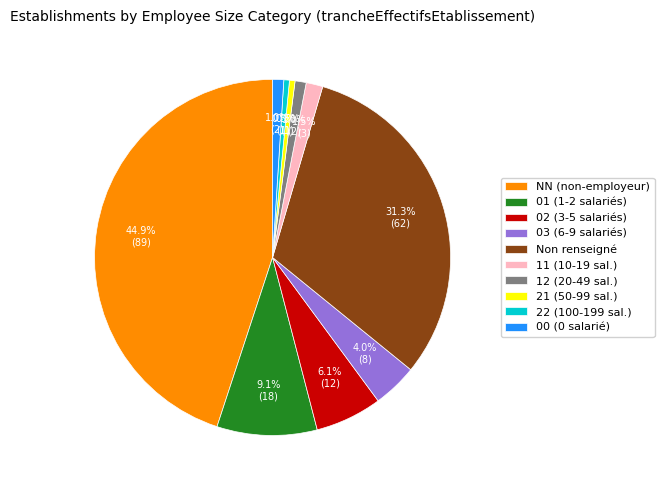

To the nearest percent, what is the average slice percentage?

10%